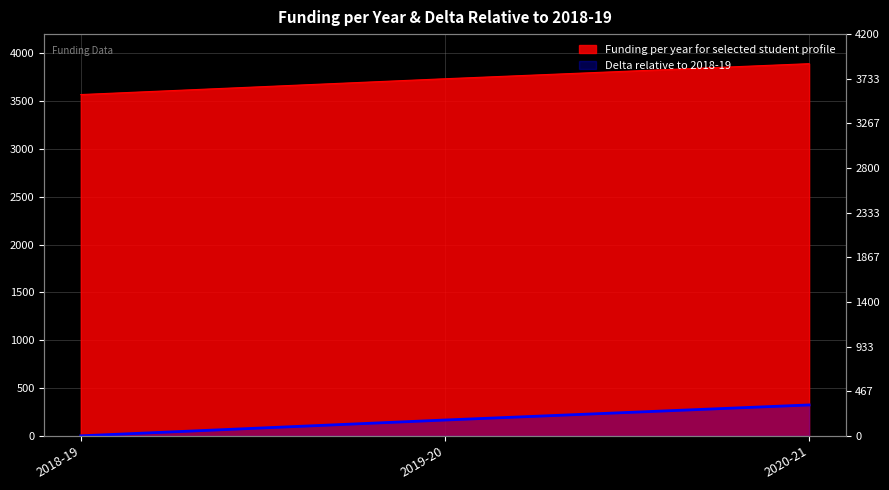

At which label does Funding per year for selected student profile first exceed 3733?

2019-20